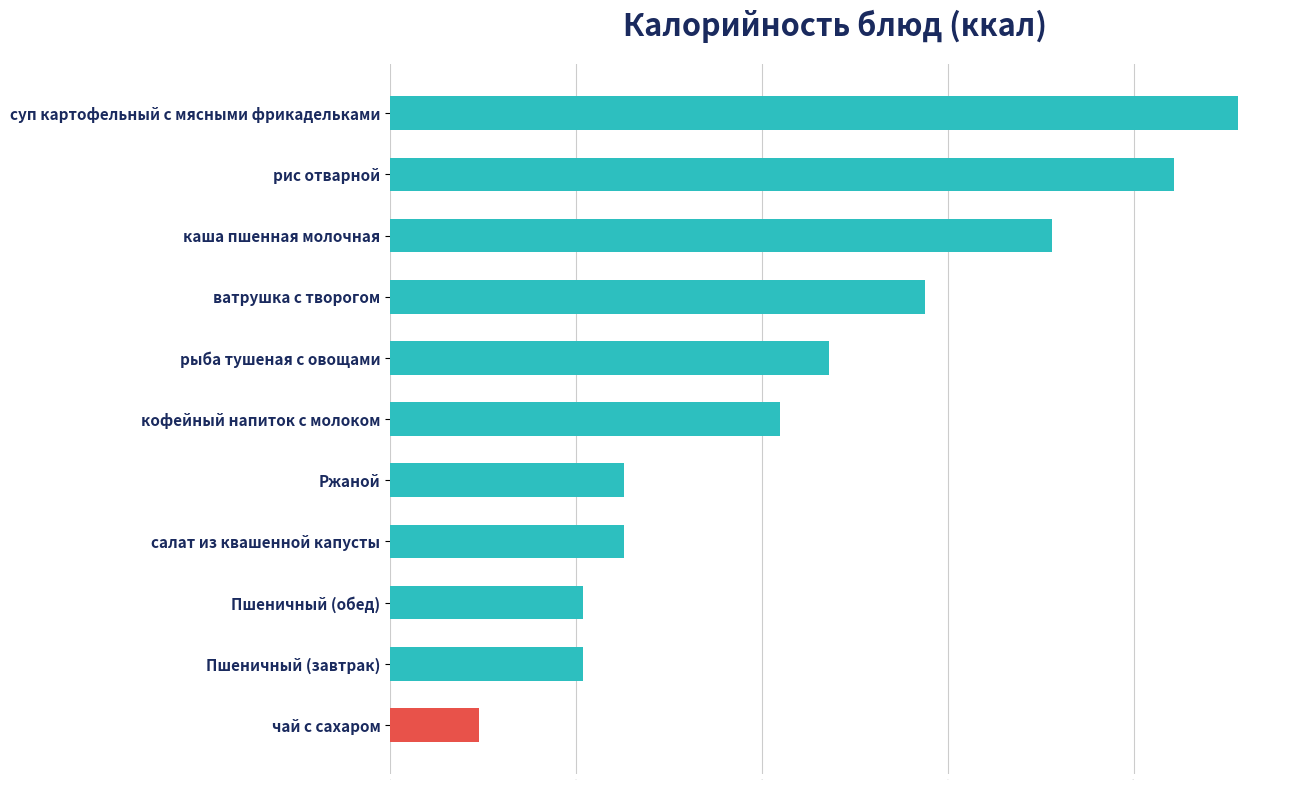

What is the sum of all values?

1238